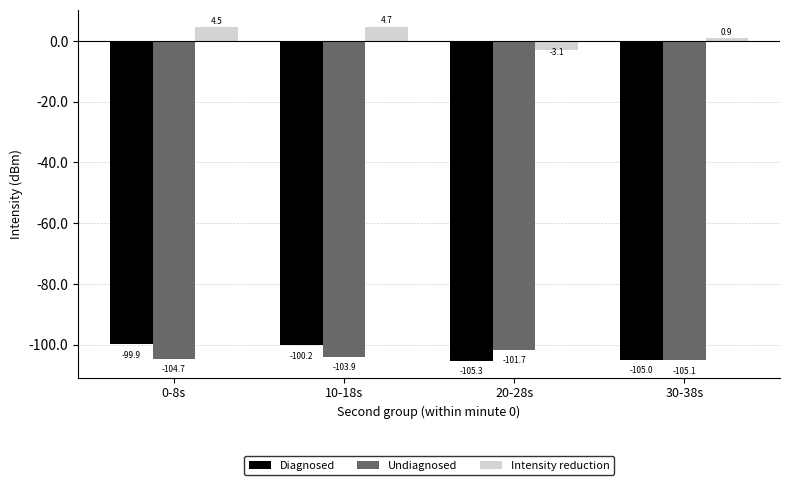

List the series in order of their peak value, highest first.

Intensity reduction, Diagnosed, Undiagnosed